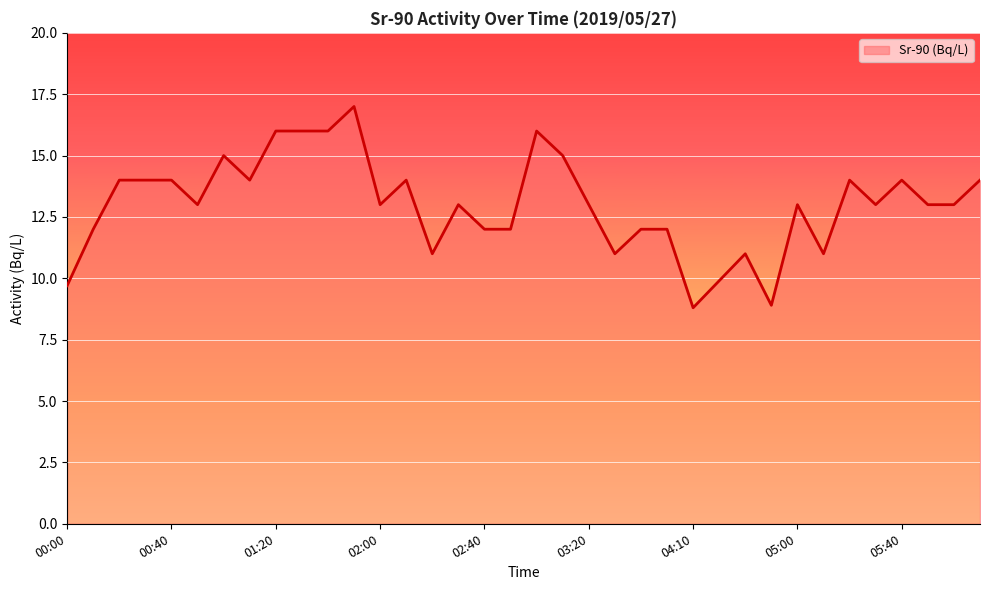

What is the difference between the maximum and minimum values?

8.2